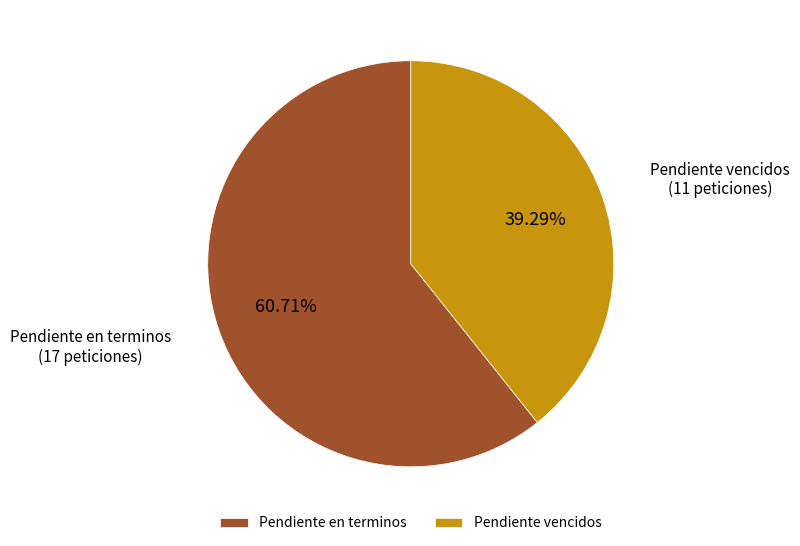

To the nearest percent, what portion does Pendiente en terminos represent?

61%